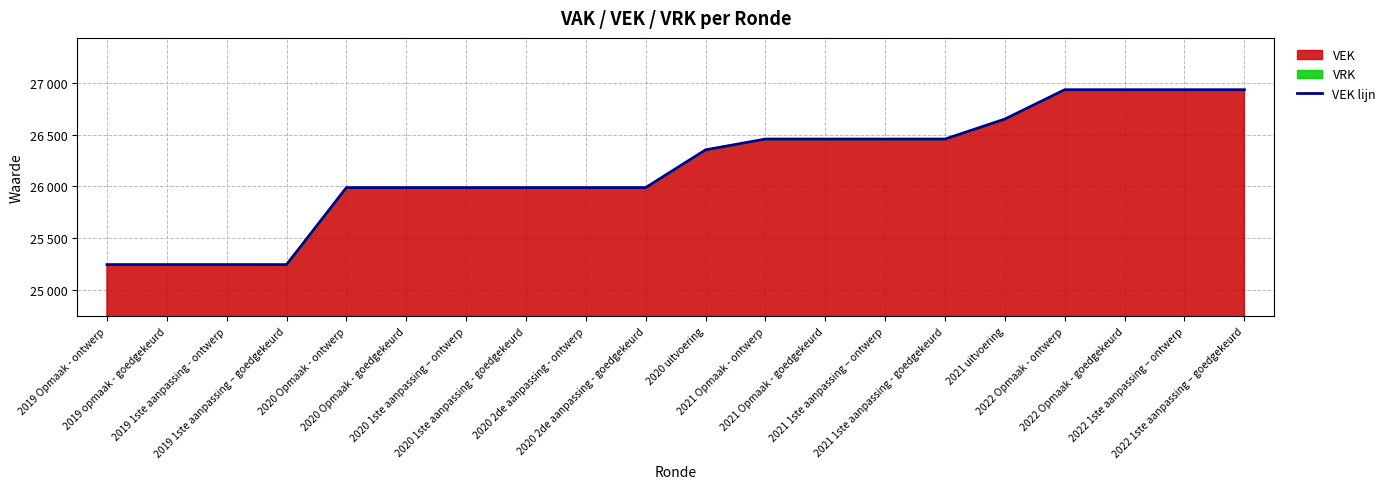

What position from the right is 2021 Opmaak - goedgekeurd?

8